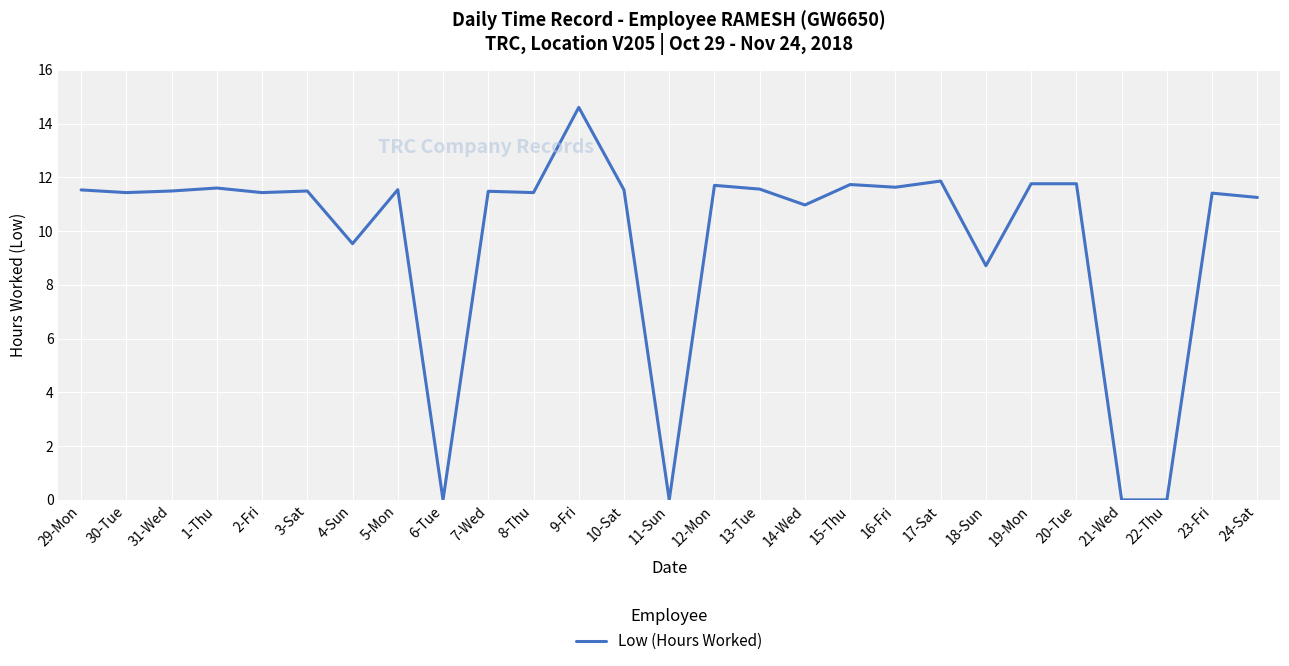

What is the ratio of the value at 30-Tue to the value at 5-Mon?

1.0